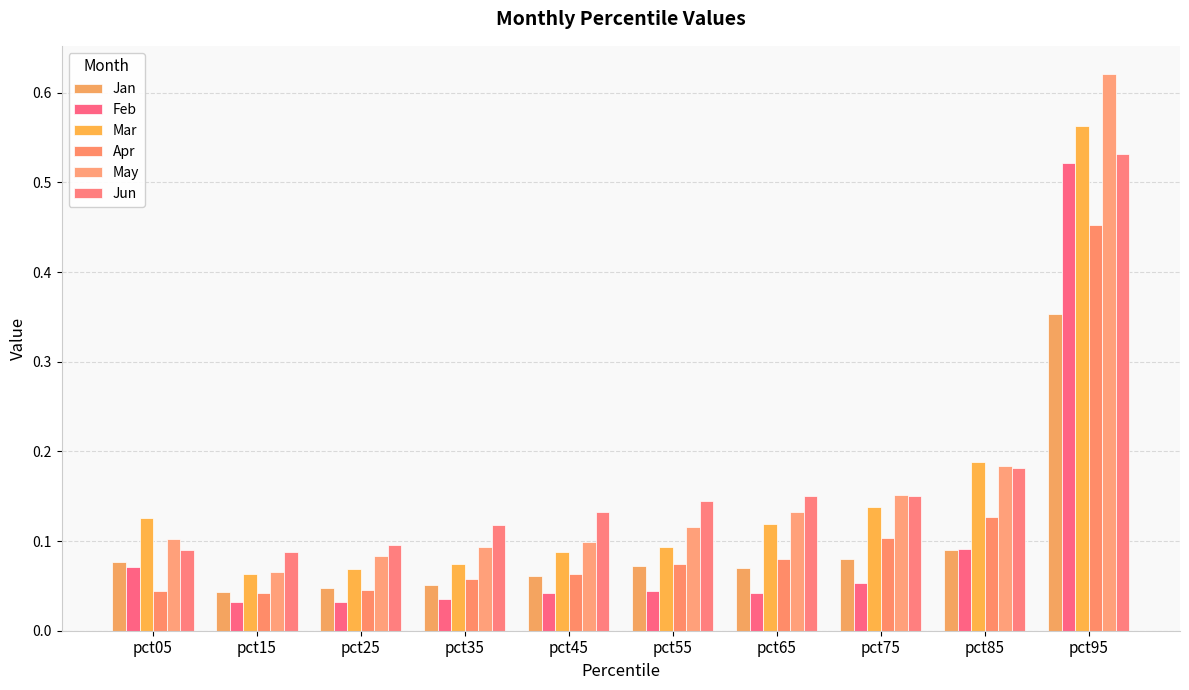

Count the Jan values in the range 0 to 1.

10